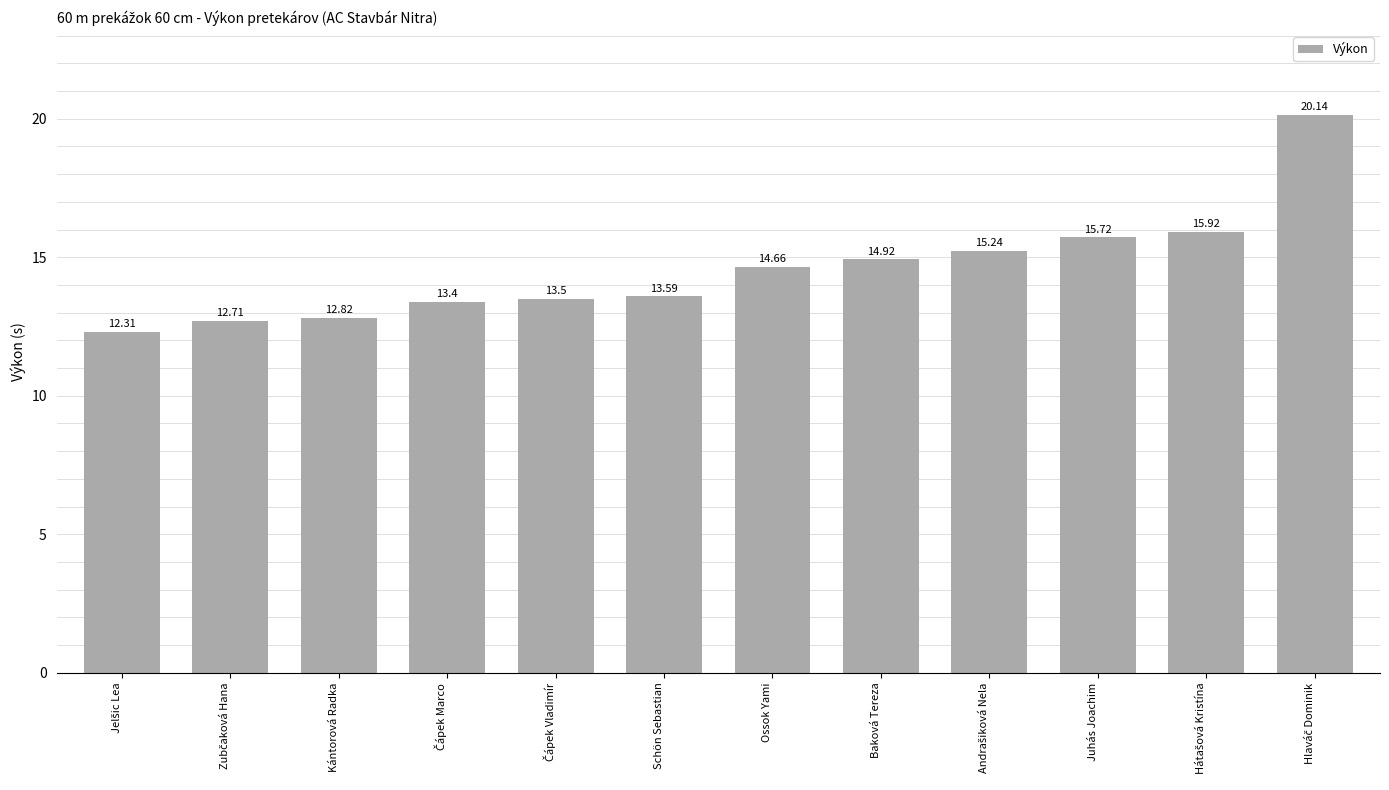

What is the label of the 10th bar from the right?

Kántorová Radka